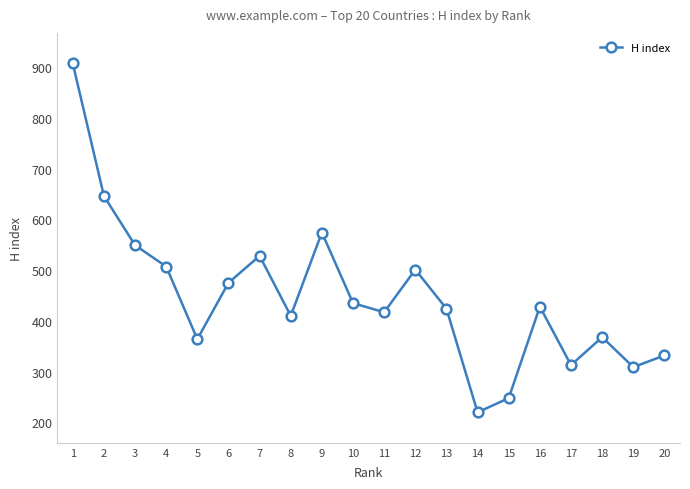

Between 14 and 3, which is larger?

3